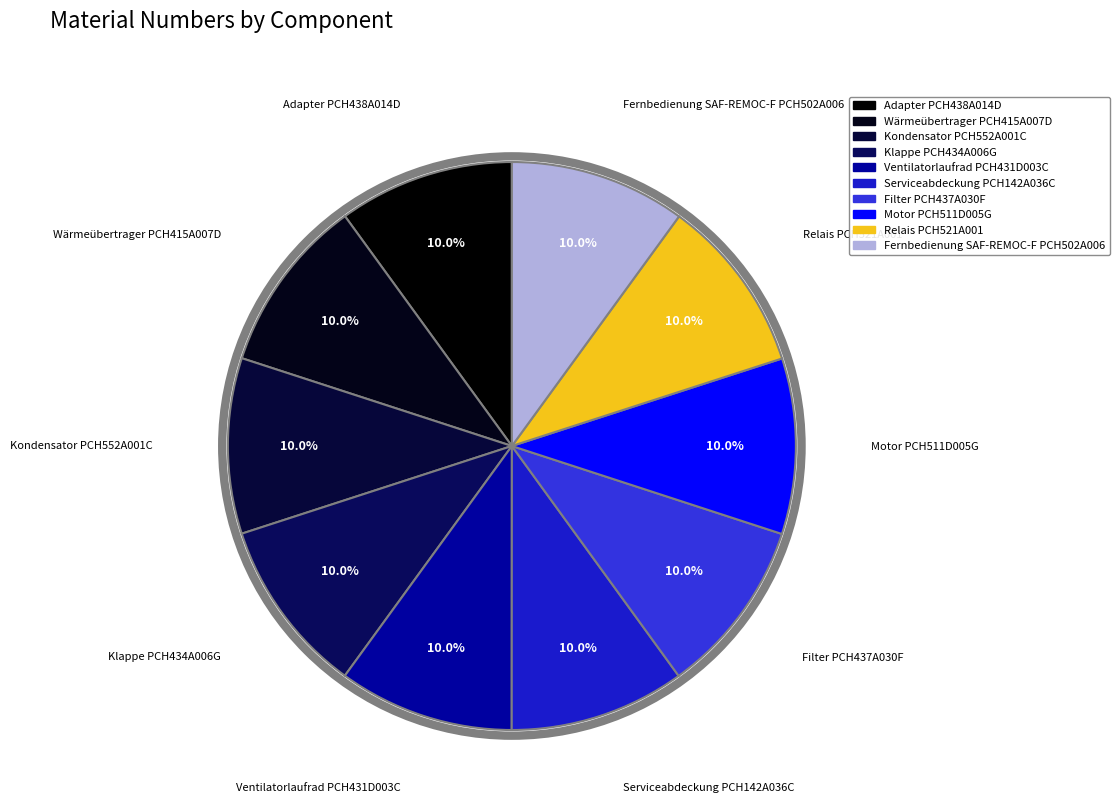

How many segments does this pie chart have?

10